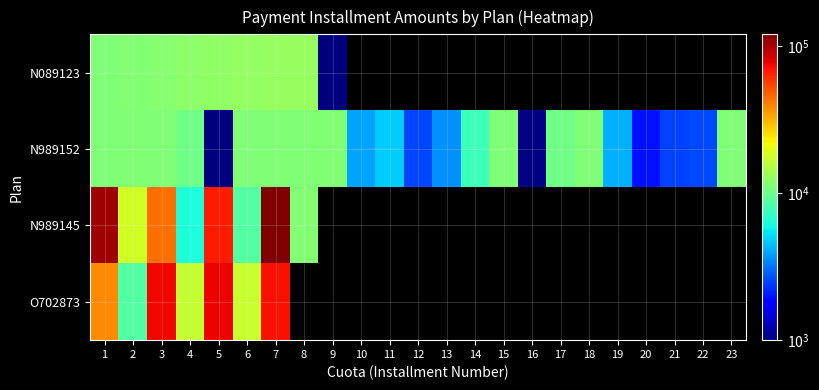

Which category has the lowest value in the N989152 series?

5